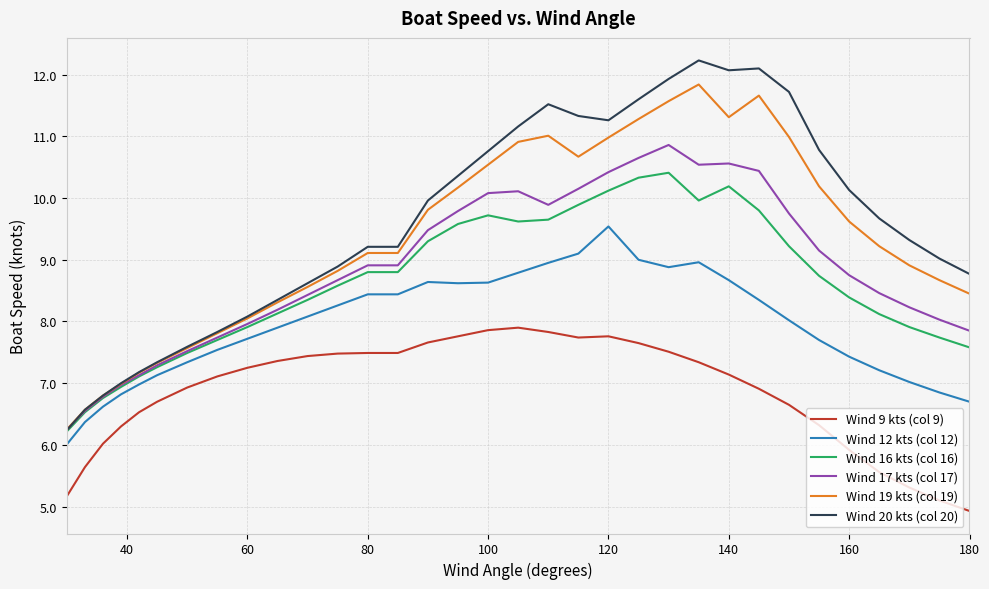

Which series has the largest total across all categories?

Wind 20 kts (col 20)